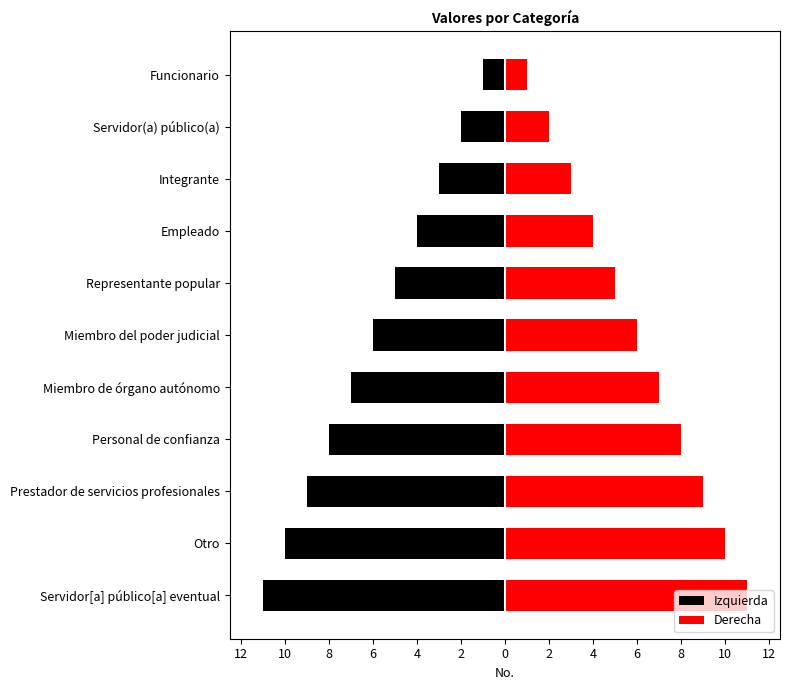

What is the difference between the highest and lowest values at Empleado?

8